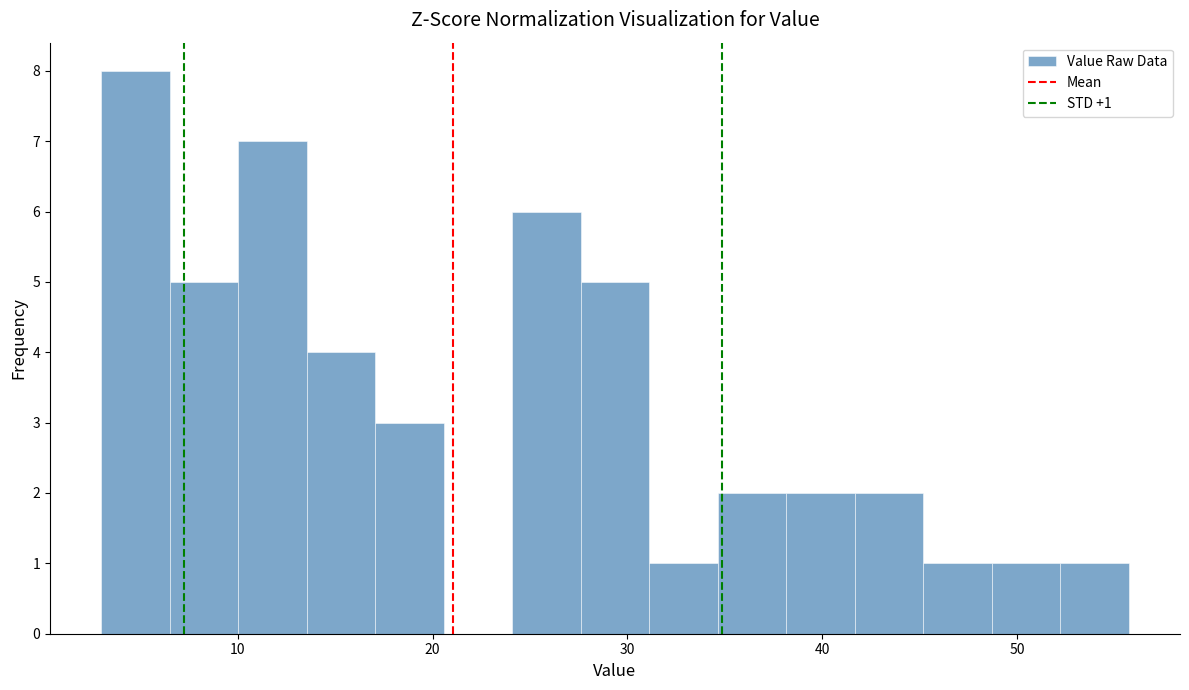

Around what value on the x-axis is the tallest bar? Give the approximate position of its centre, as read against the axis.

5